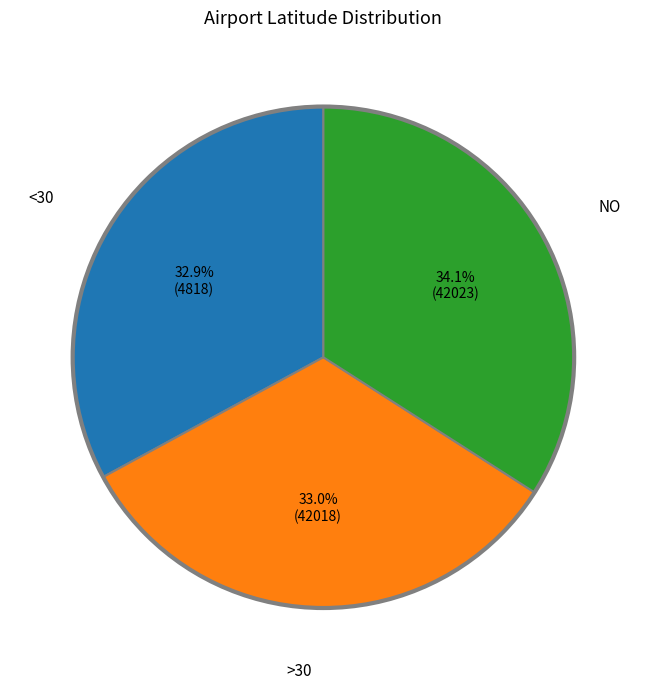

Is there any slice that represents more than half of the pie?

No